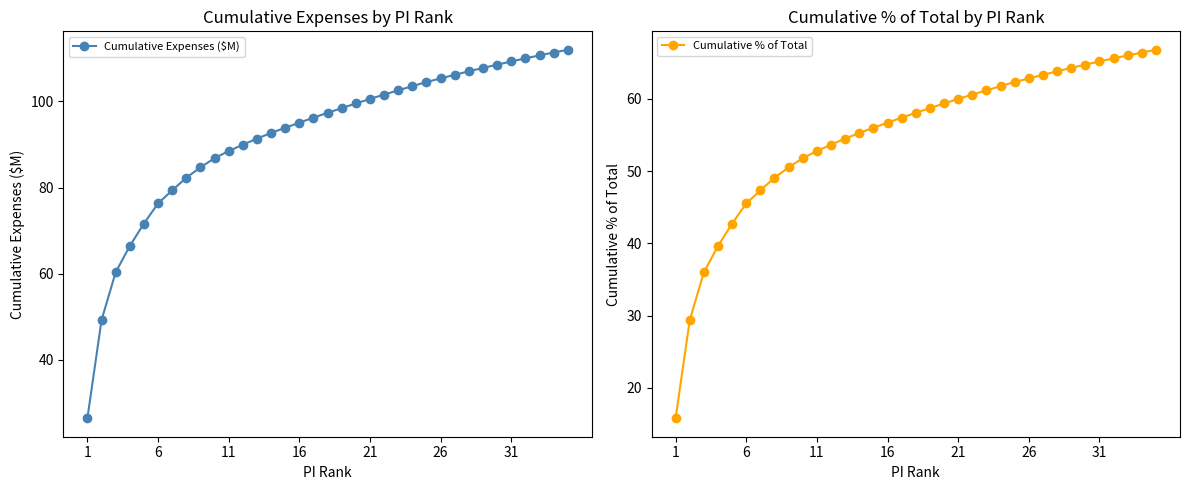

True or false: Cumulative % of Total has more than 2 points higher than both neighbors.

False